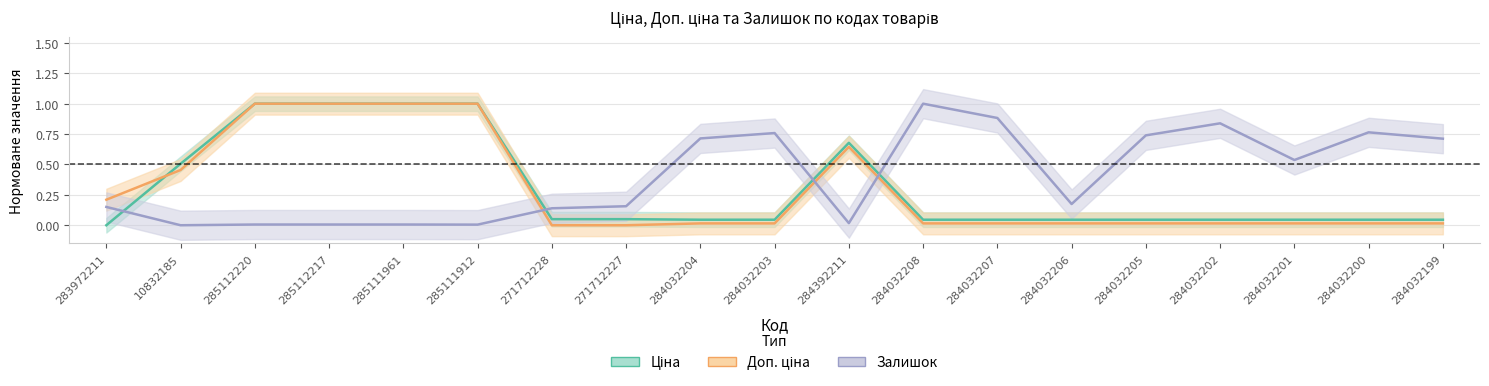

True or false: Ціна has more than 0 points higher than both neighbors.

True